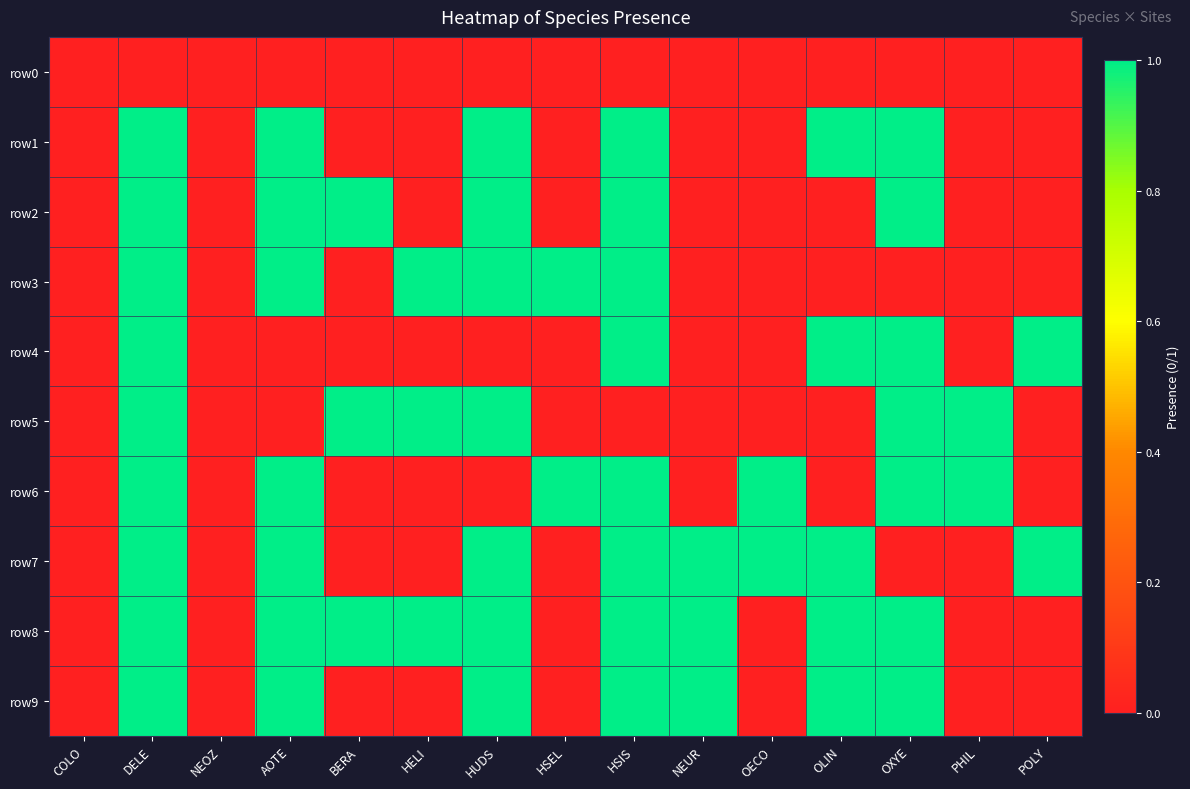

Reading left to right, extract all data points from this chart.

row0: COLO=0	DELE=0	NEOZ=0	AOTE=0	BERA=0	HELI=0	HUDS=0	HSEL=0	HSIS=0	NEUR=0	OECO=0	OLIN=0	OXYE=0	PHIL=0	POLY=0
row1: COLO=0	DELE=1	NEOZ=0	AOTE=1	BERA=0	HELI=0	HUDS=1	HSEL=0	HSIS=1	NEUR=0	OECO=0	OLIN=1	OXYE=1	PHIL=0	POLY=0
row2: COLO=0	DELE=1	NEOZ=0	AOTE=1	BERA=1	HELI=0	HUDS=1	HSEL=0	HSIS=1	NEUR=0	OECO=0	OLIN=0	OXYE=1	PHIL=0	POLY=0
row3: COLO=0	DELE=1	NEOZ=0	AOTE=1	BERA=0	HELI=1	HUDS=1	HSEL=1	HSIS=1	NEUR=0	OECO=0	OLIN=0	OXYE=0	PHIL=0	POLY=0
row4: COLO=0	DELE=1	NEOZ=0	AOTE=0	BERA=0	HELI=0	HUDS=0	HSEL=0	HSIS=1	NEUR=0	OECO=0	OLIN=1	OXYE=1	PHIL=0	POLY=1
row5: COLO=0	DELE=1	NEOZ=0	AOTE=0	BERA=1	HELI=1	HUDS=1	HSEL=0	HSIS=0	NEUR=0	OECO=0	OLIN=0	OXYE=1	PHIL=1	POLY=0
row6: COLO=0	DELE=1	NEOZ=0	AOTE=1	BERA=0	HELI=0	HUDS=0	HSEL=1	HSIS=1	NEUR=0	OECO=1	OLIN=0	OXYE=1	PHIL=1	POLY=0
row7: COLO=0	DELE=1	NEOZ=0	AOTE=1	BERA=0	HELI=0	HUDS=1	HSEL=0	HSIS=1	NEUR=1	OECO=1	OLIN=1	OXYE=0	PHIL=0	POLY=1
row8: COLO=0	DELE=1	NEOZ=0	AOTE=1	BERA=1	HELI=1	HUDS=1	HSEL=0	HSIS=1	NEUR=1	OECO=0	OLIN=1	OXYE=1	PHIL=0	POLY=0
row9: COLO=0	DELE=1	NEOZ=0	AOTE=1	BERA=0	HELI=0	HUDS=1	HSEL=0	HSIS=1	NEUR=1	OECO=0	OLIN=1	OXYE=1	PHIL=0	POLY=0